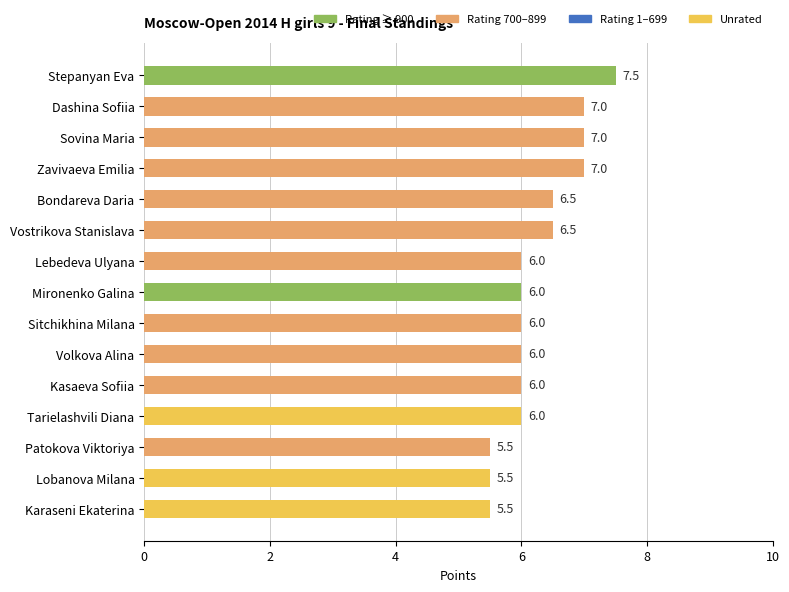

What is the value of the 13th bar from the top?

5.5